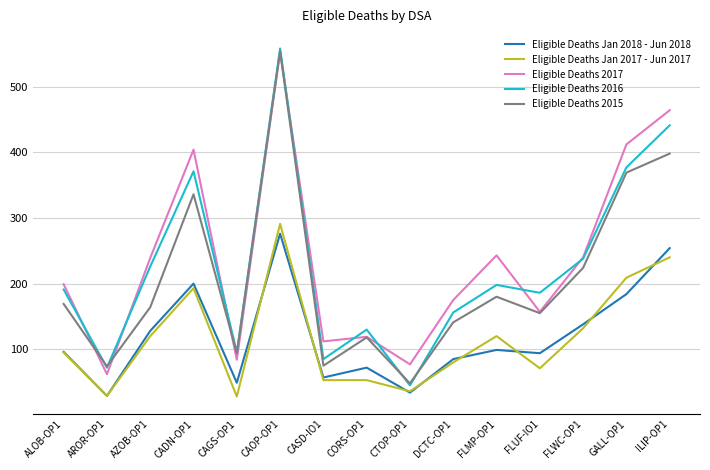

What is the difference between the Eligible Deaths Jan 2017 - Jun 2017 values at CASD-IO1 and GALL-OP1?

156